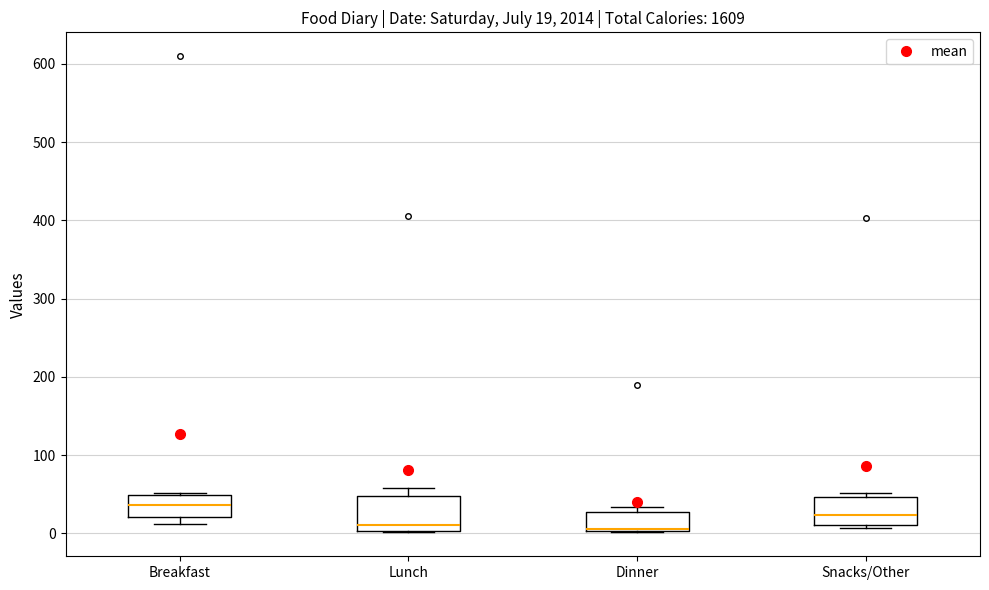

Comparing the boxes themselves (not the whiskers), which one is the tallest?

Lunch